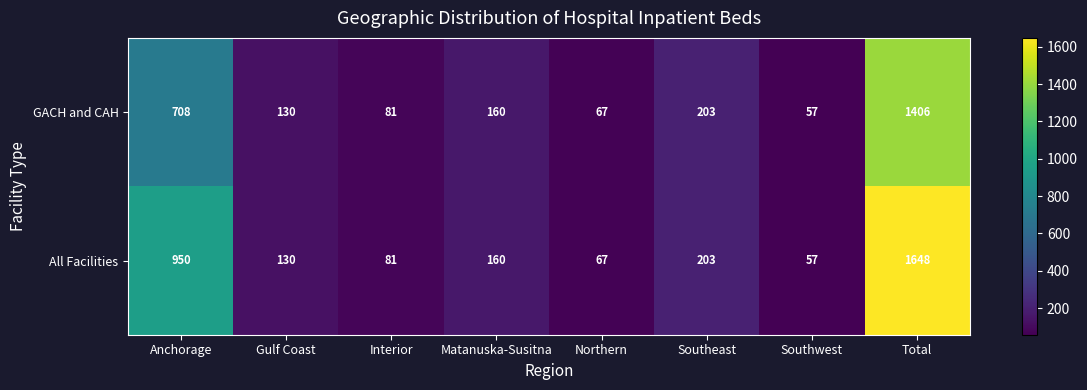

The value of GACH and CAH at Southeast is 52. True or false?

False